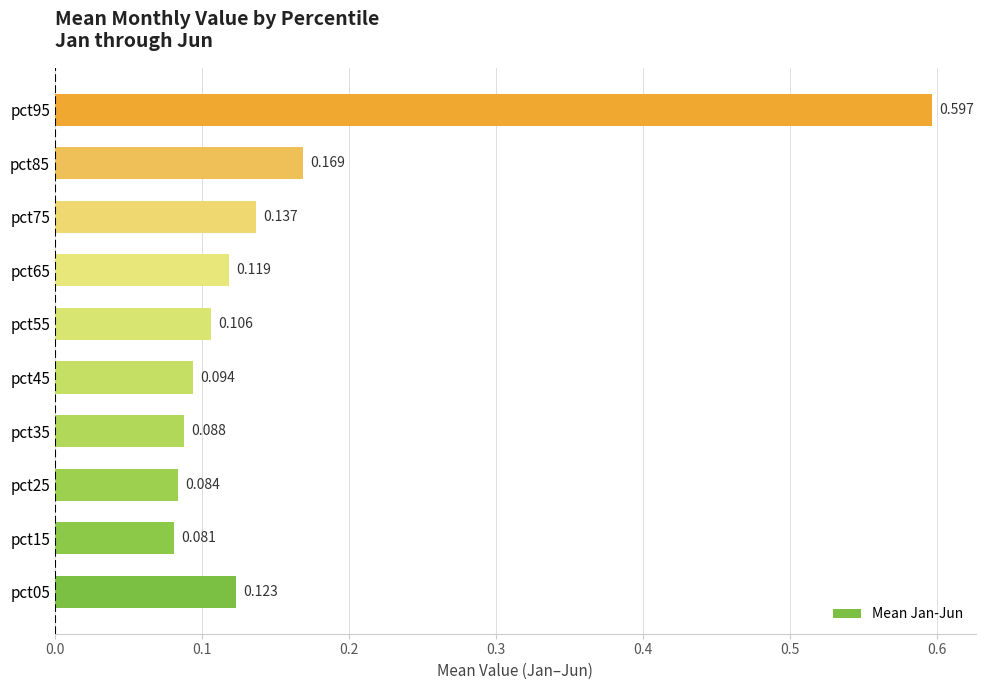

What is the minimum value shown in the chart?

0.1